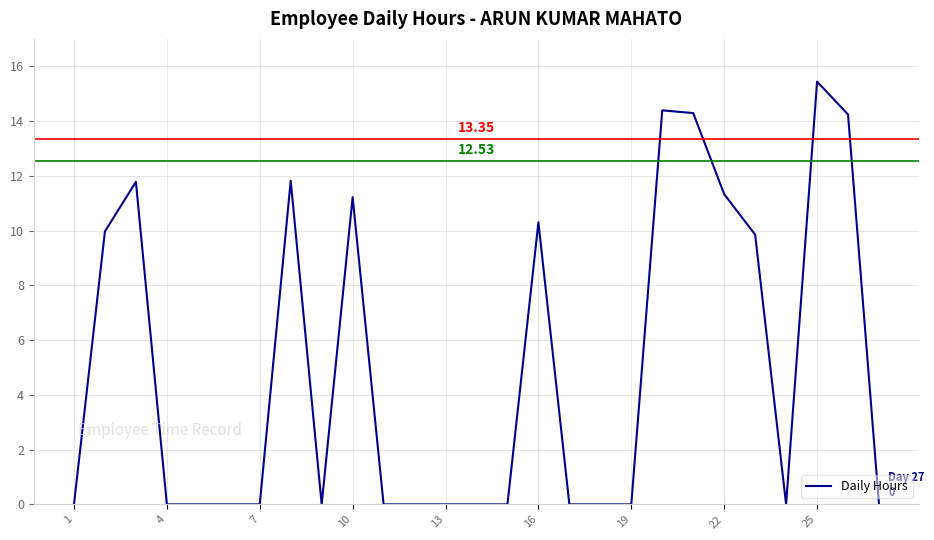

What is the difference between the maximum and minimum values?

15.4